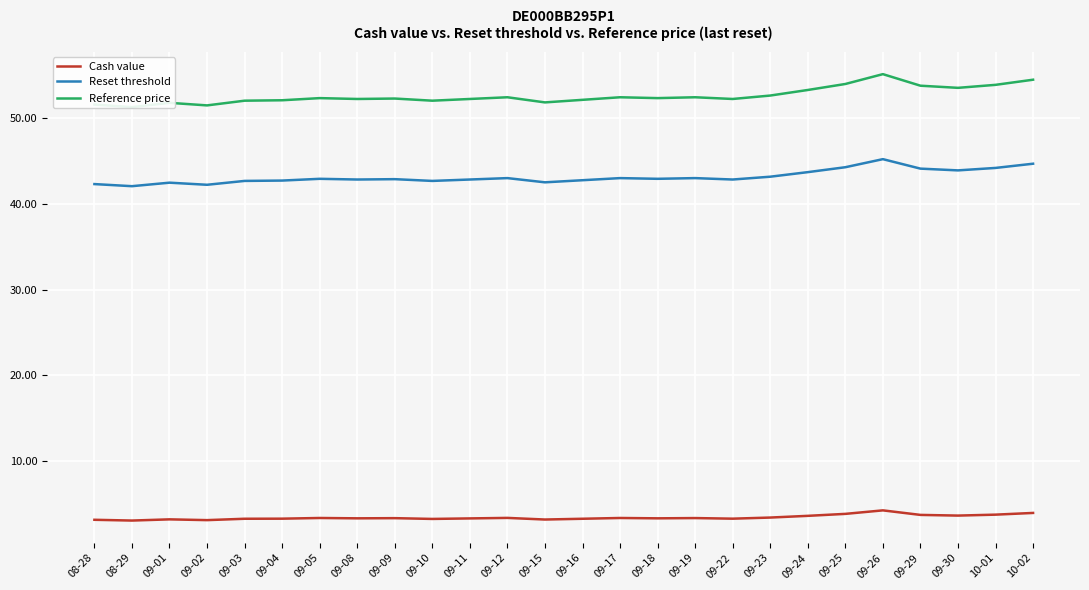

What is the total value across all series at 09-29?

101.6